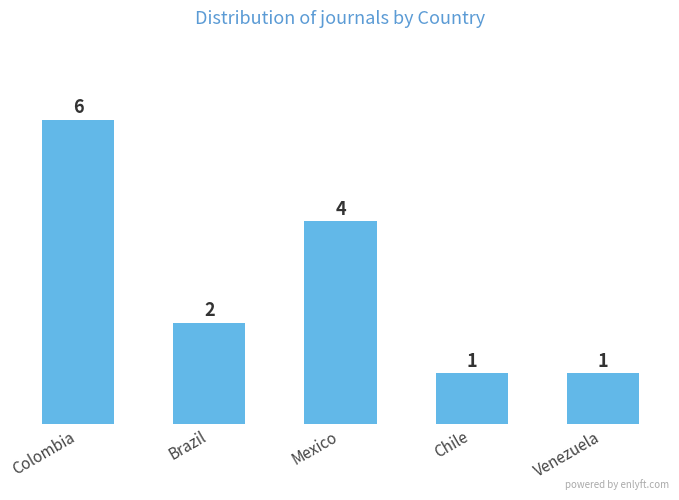

What is the label of the 2nd bar from the right?

Chile